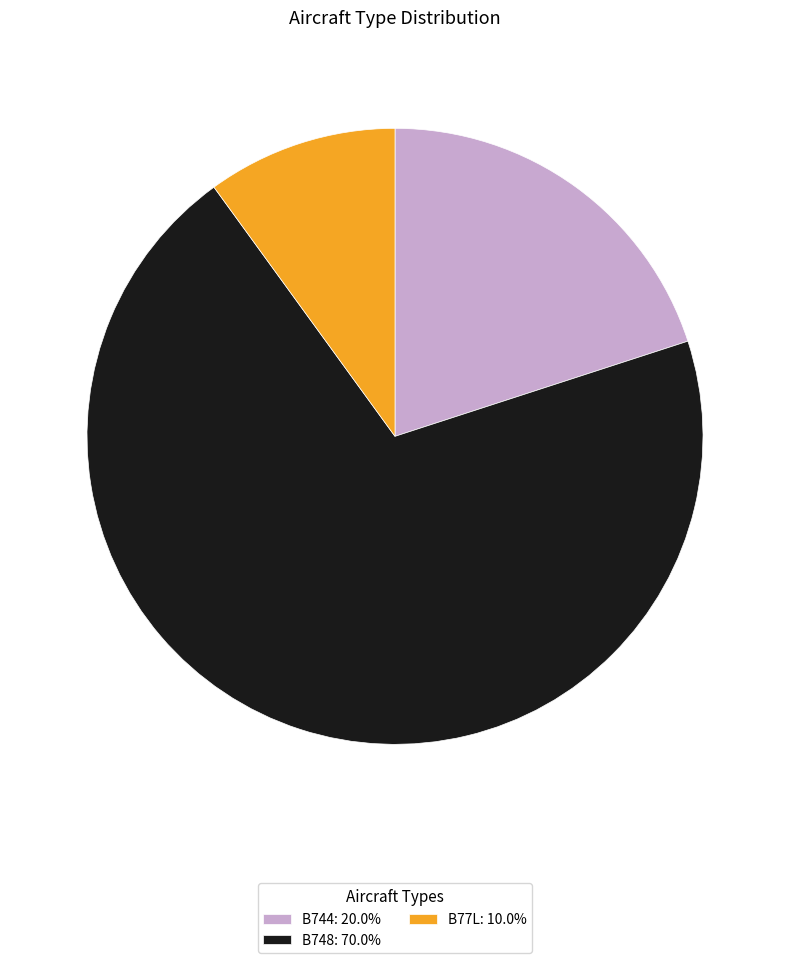

Do B77L: 10.0% and B744: 20.0% together represent more than half of the pie?

No